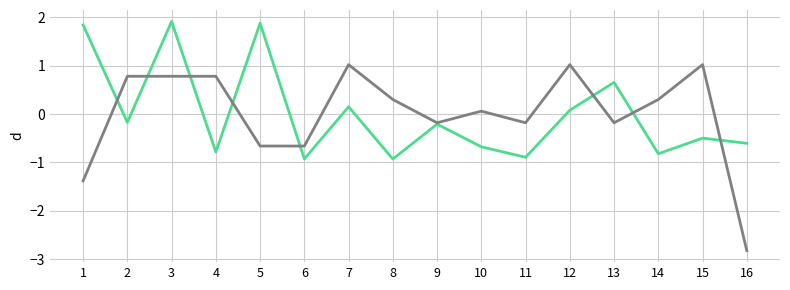

What is the spread (max minus min) of values at 14?

1.1